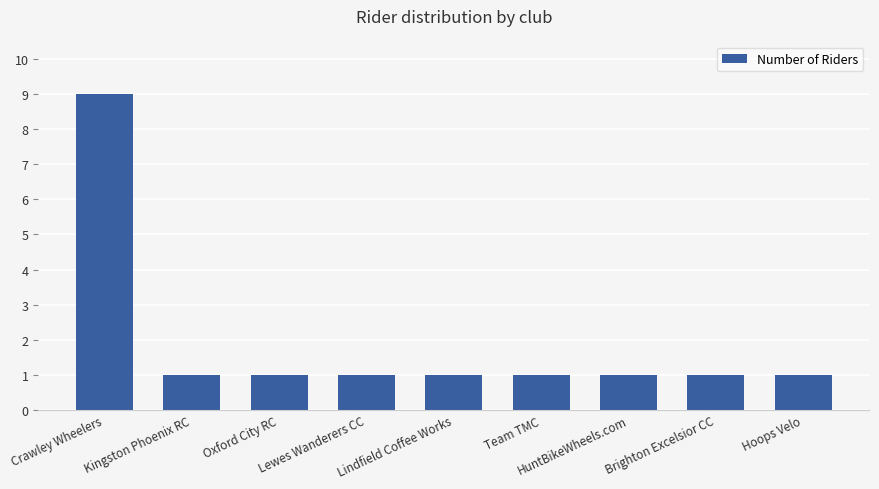

How many bars are there in total?

9